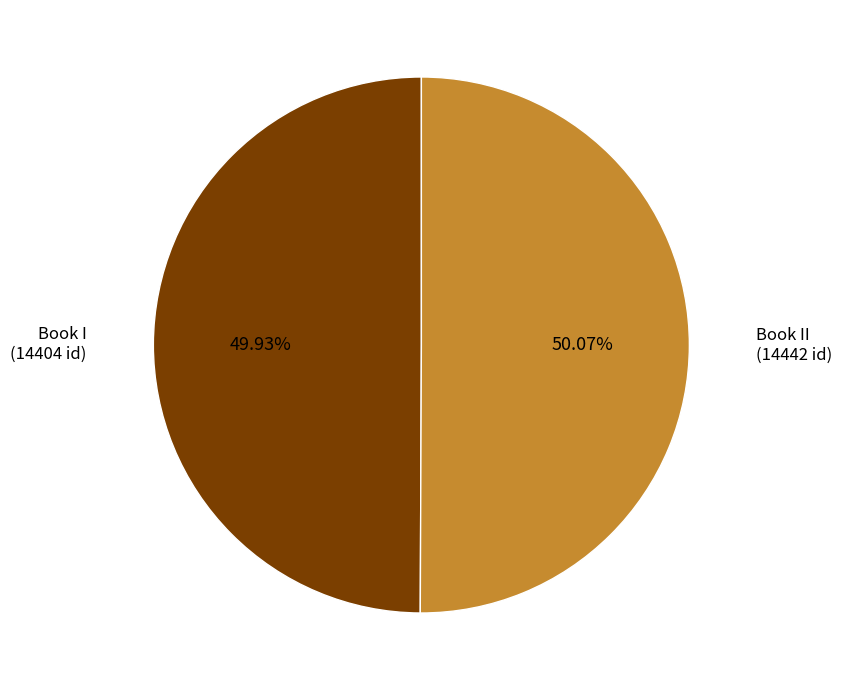

Is there any slice that represents more than half of the pie?

Yes